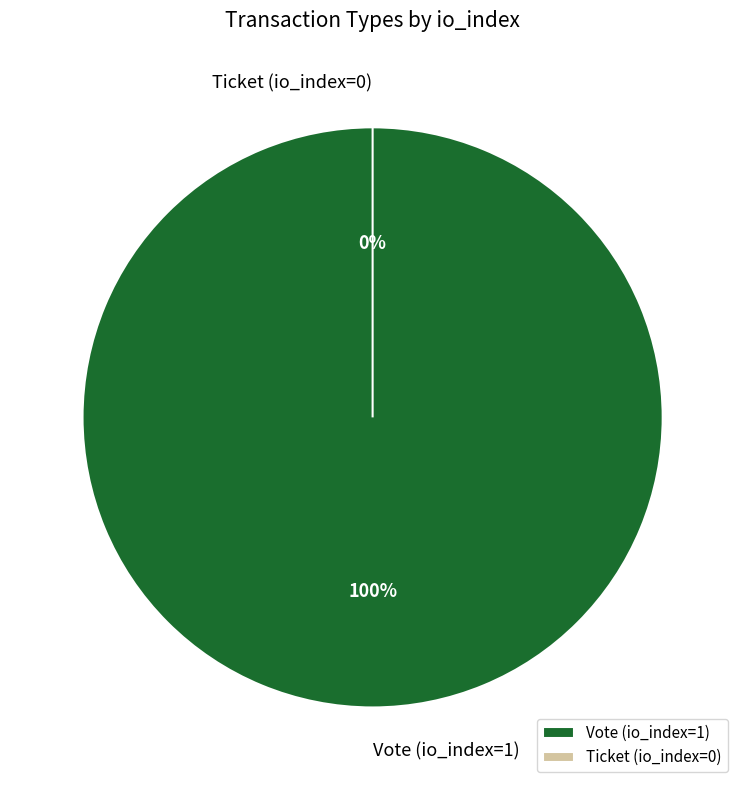

To the nearest percent, what is the combined percentage of Ticket (io_index=0) and Vote (io_index=1)?

100%